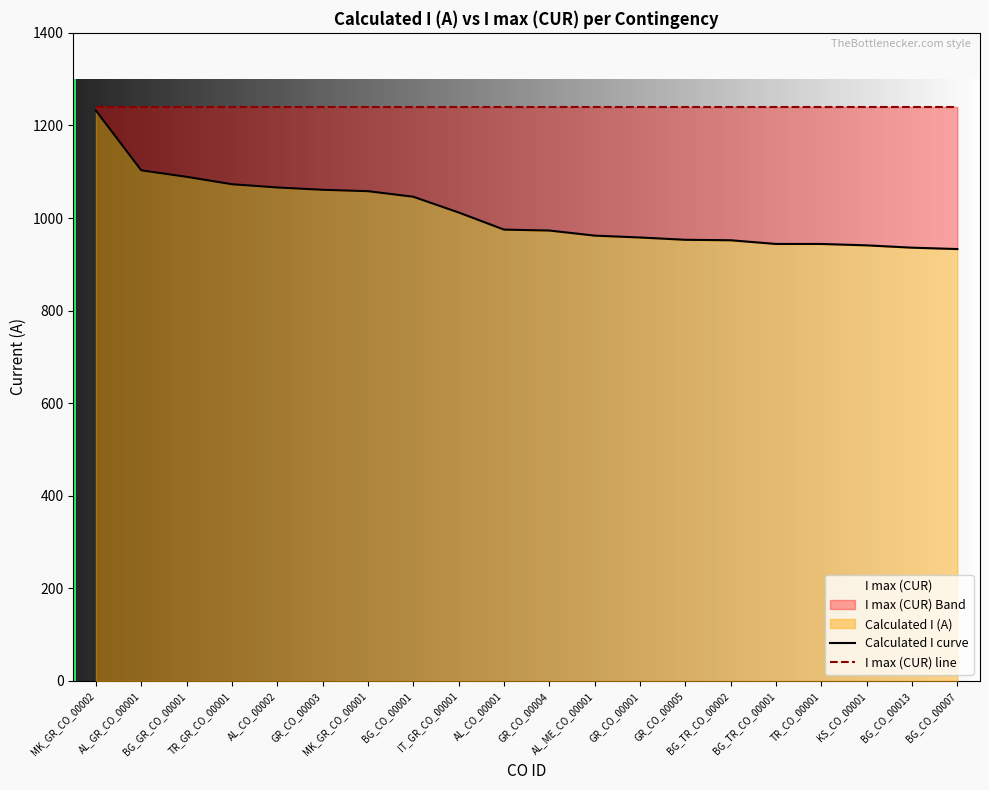

Which series has the largest total across all categories?

I max (CUR) line